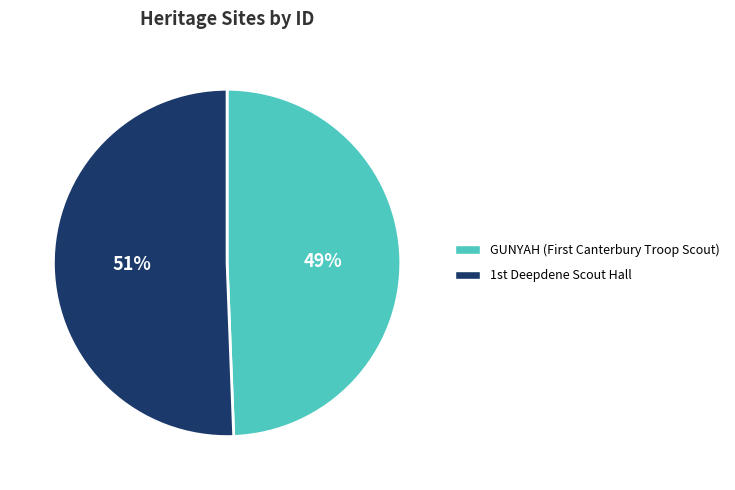

How many segments does this pie chart have?

2